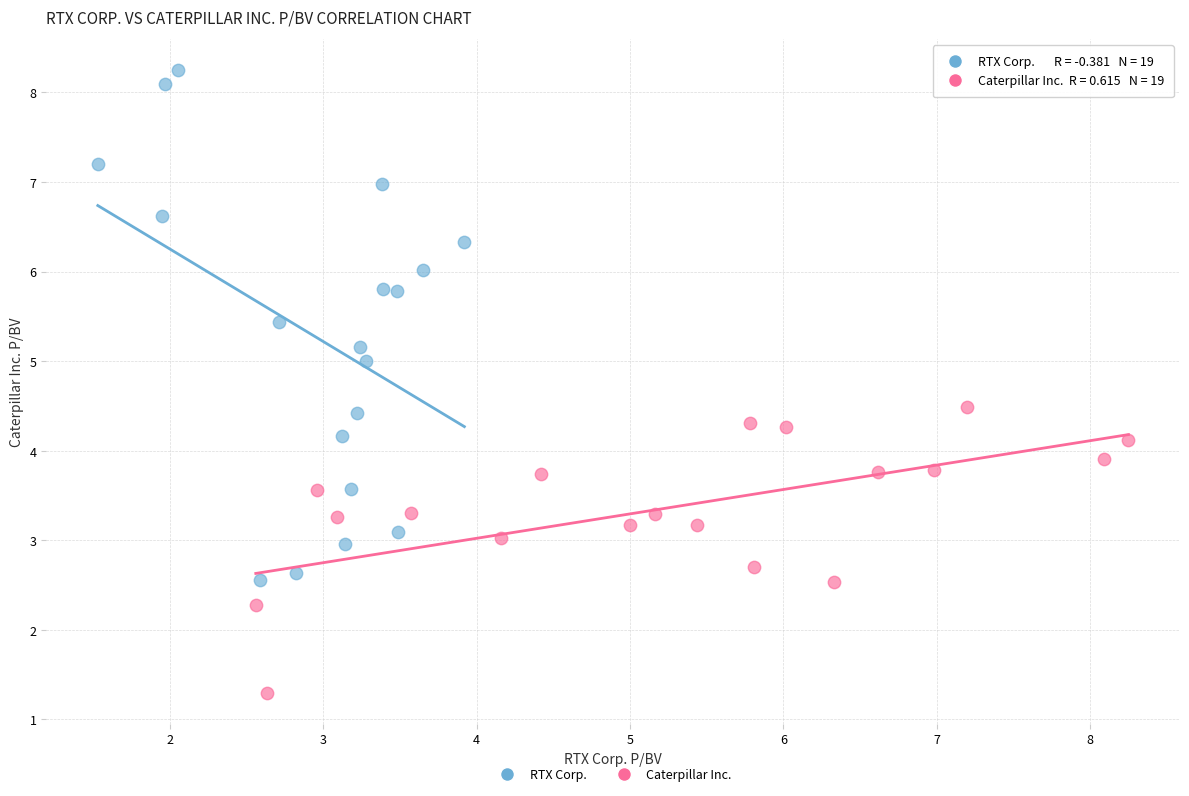

Which series reaches the maximum Y coordinate?

RTX Corp.